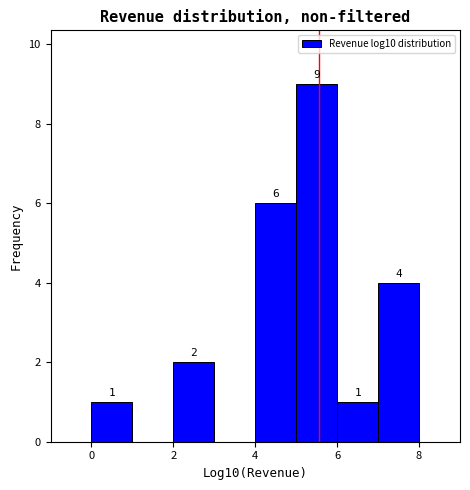

Which range on the x-axis has the tallest bar?

5 to 6